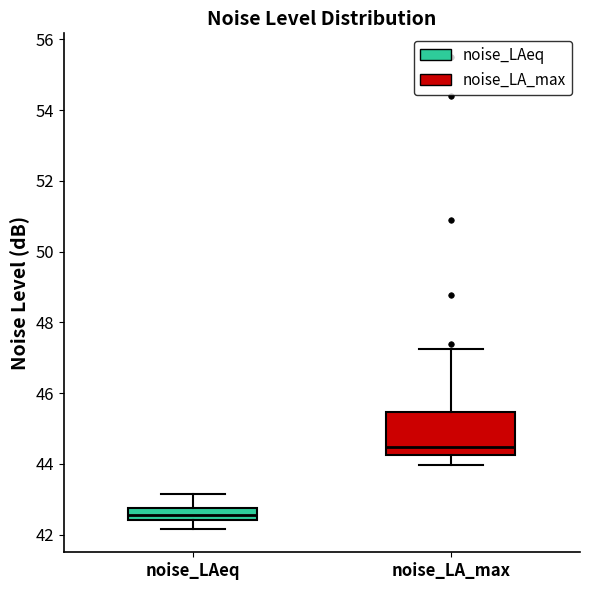

Which box's median line is the lowest?

noise_LAeq